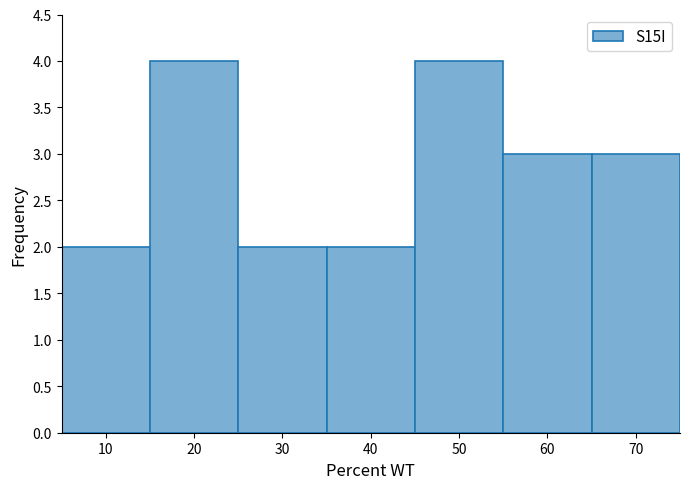

What is the height of the bar covering 35 to 45 on the x-axis? The values are not printed on the chart, so give them approximately, as read against the axis.

2